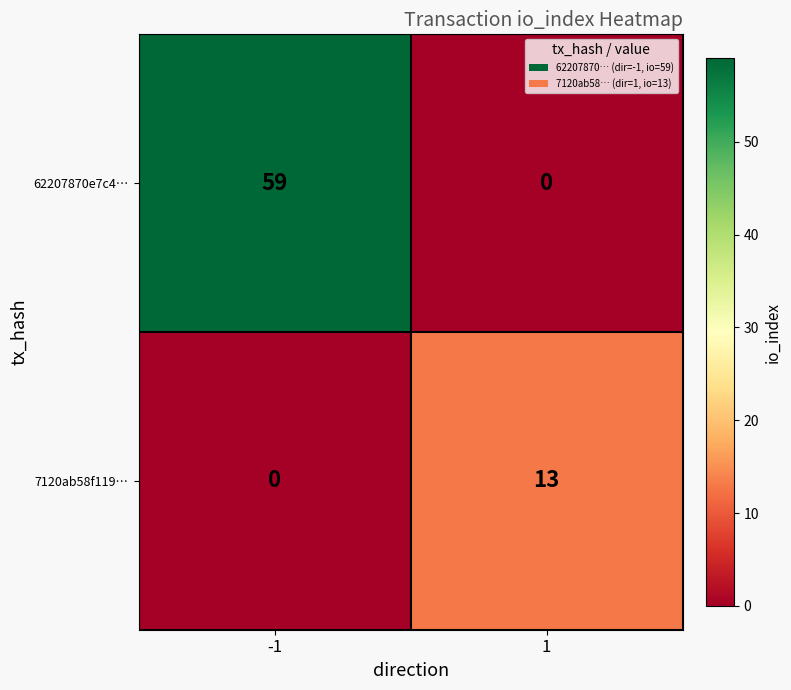

What is the greatest value displayed?

59